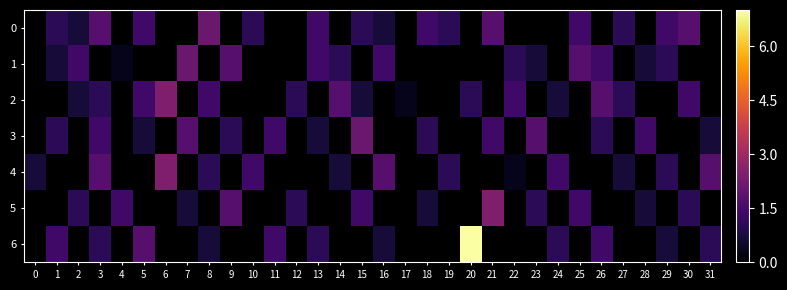

Where is 4 nearest to the value 1?

8